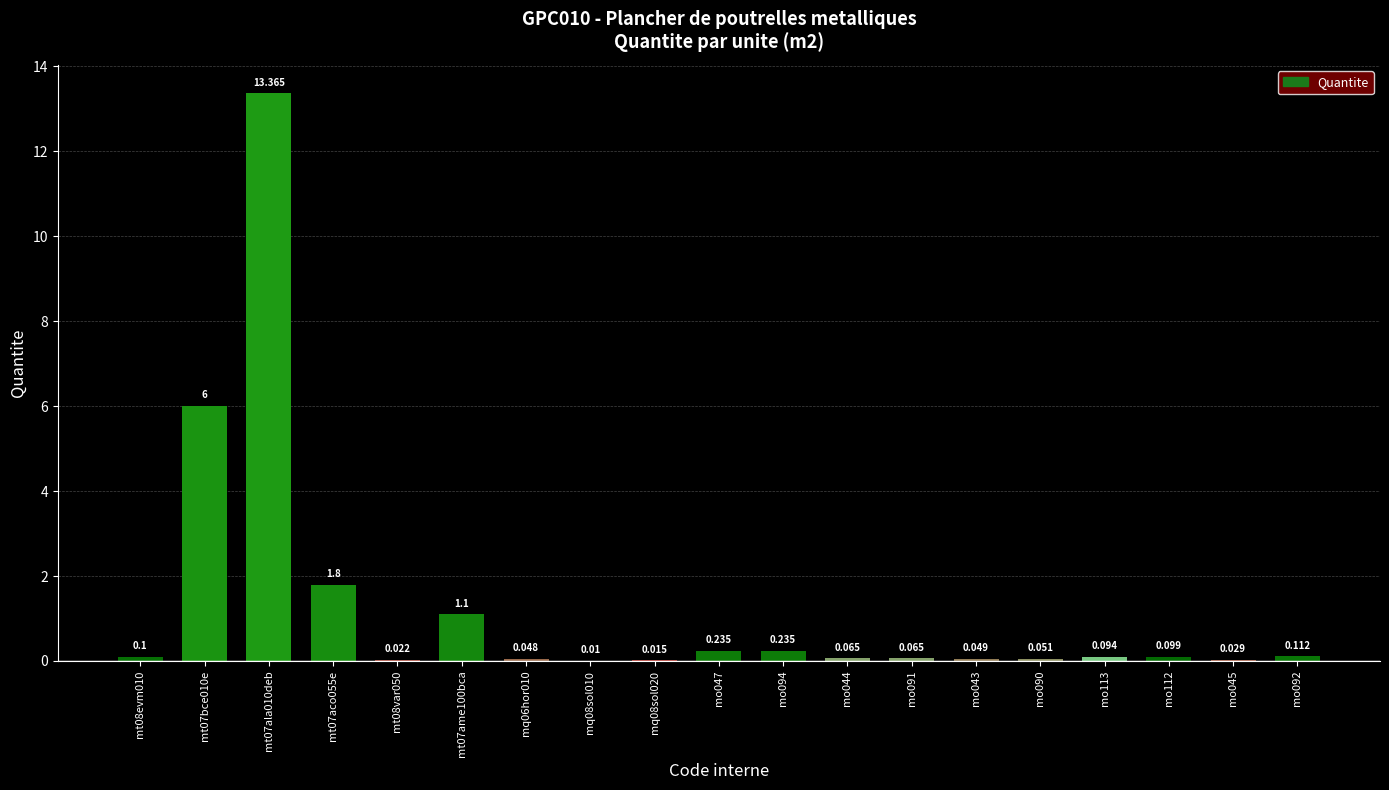

Where is the data nearest to the value 6?

mt07bce010e